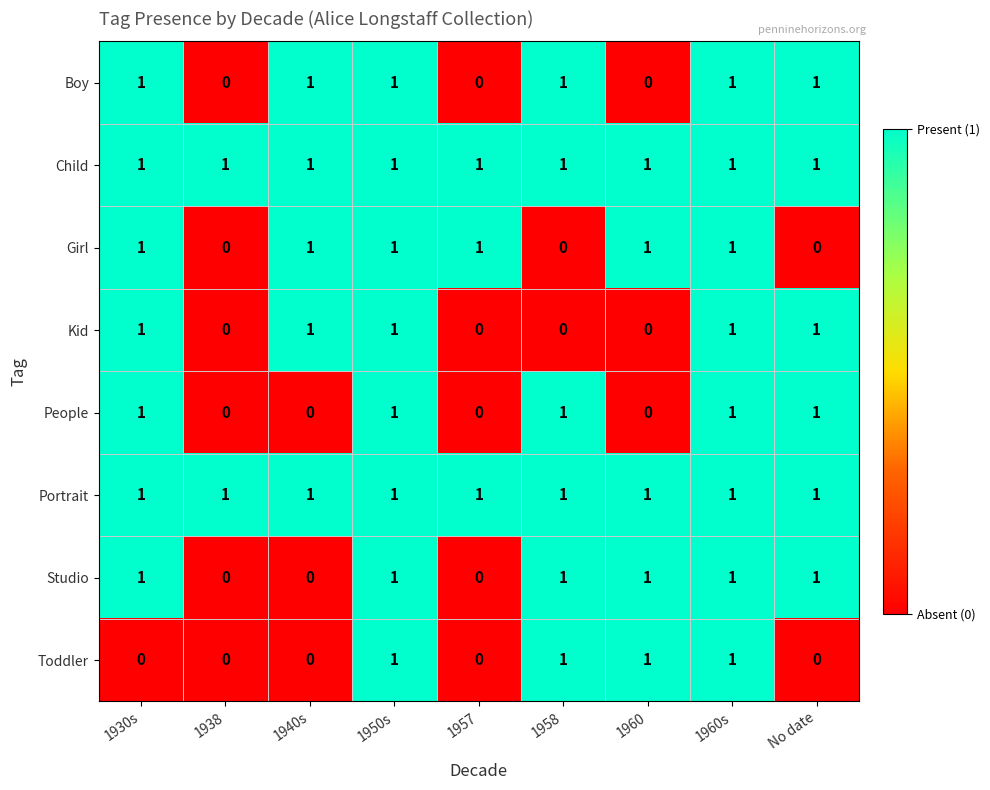

Count the Kid values in the range 0 to 1.

9